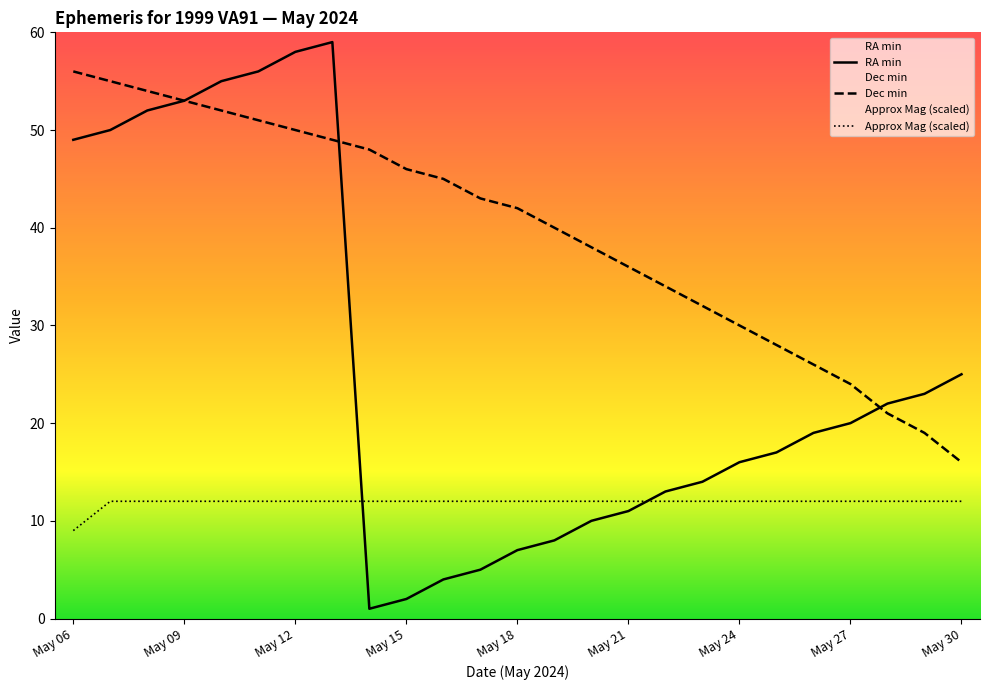

What is the value of the RA min point at the 21st from the left?

19.0